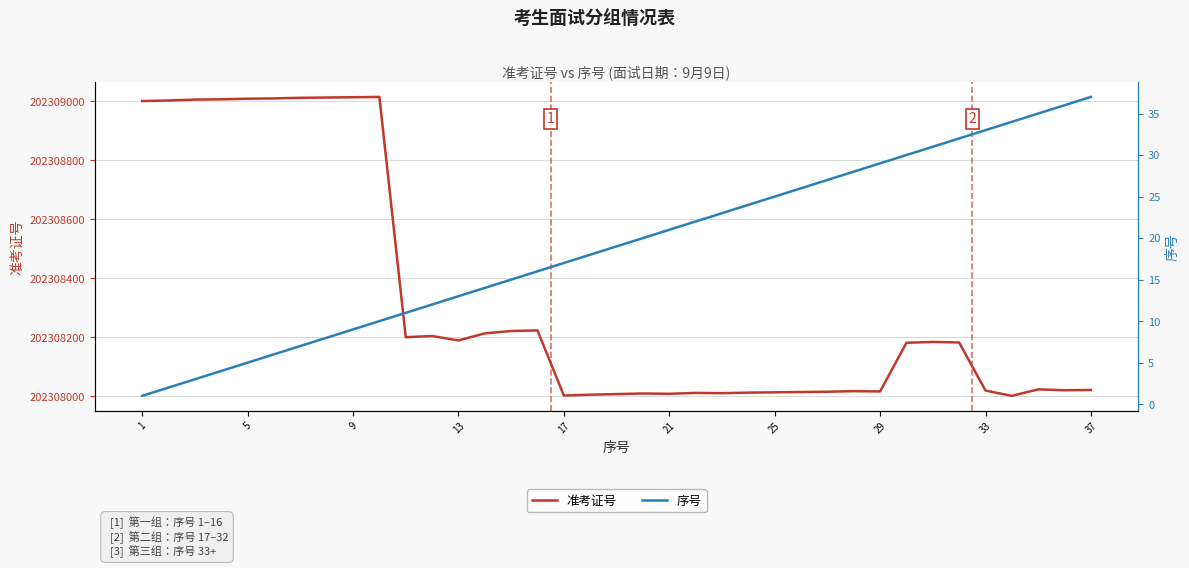

What is the minimum value for 准考证号?

202308001